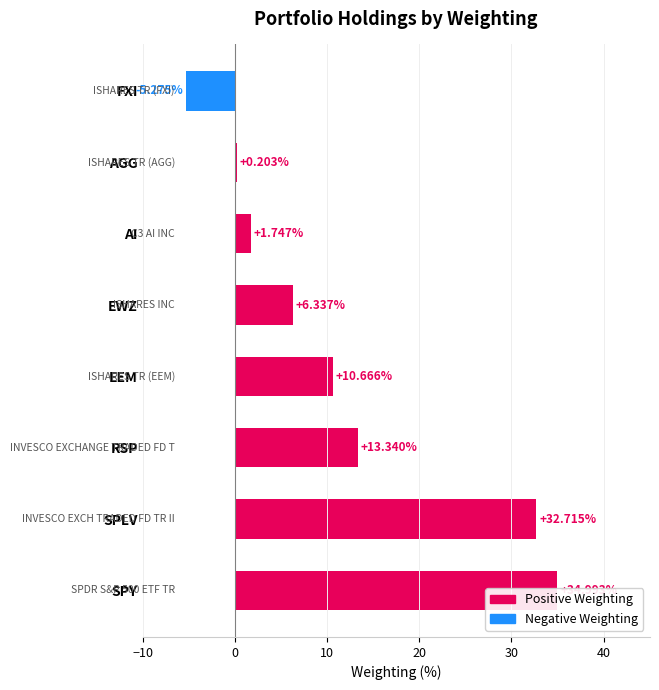

What is the smallest value displayed?

-5.3